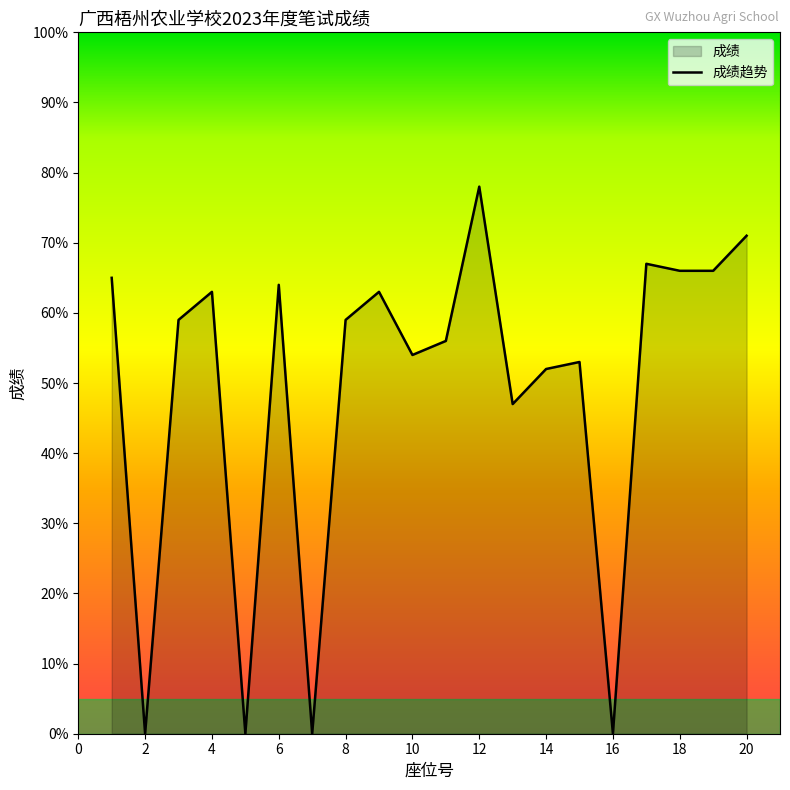

True or false: the data shows 98 at 18.

False